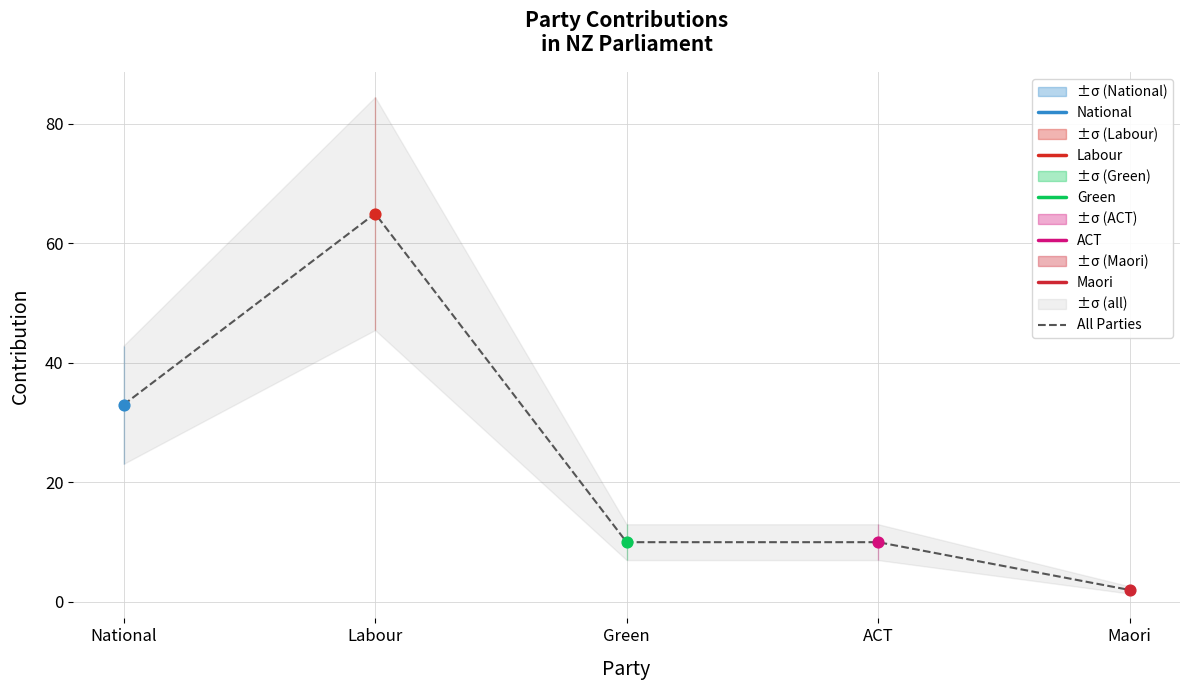

Between Green and ACT, which is larger?

Green